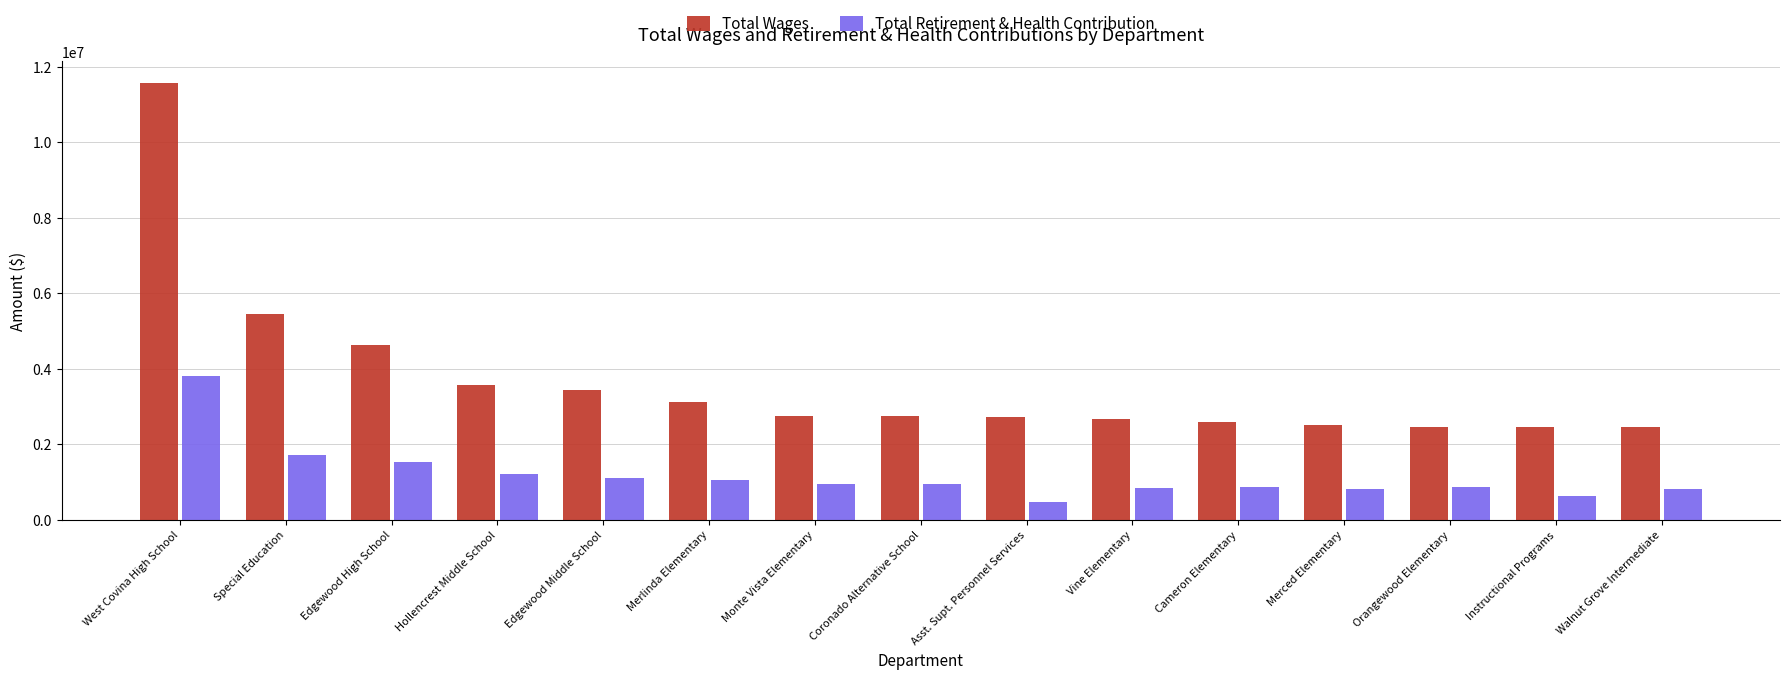

At which label does Total Retirement & Health Contribution first exceed 957160?

West Covina High School